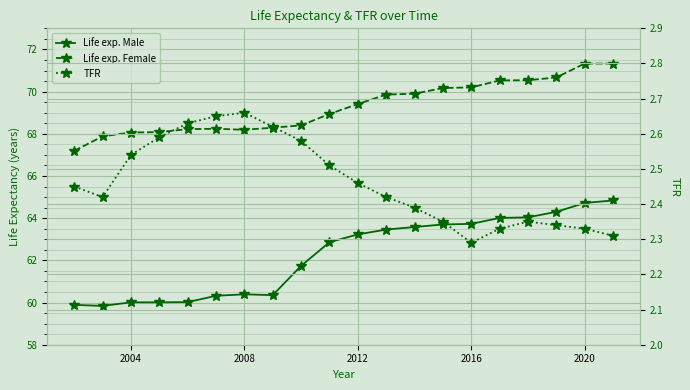

What is the value of the Life exp. Male point at the 8th from the left?

60.4